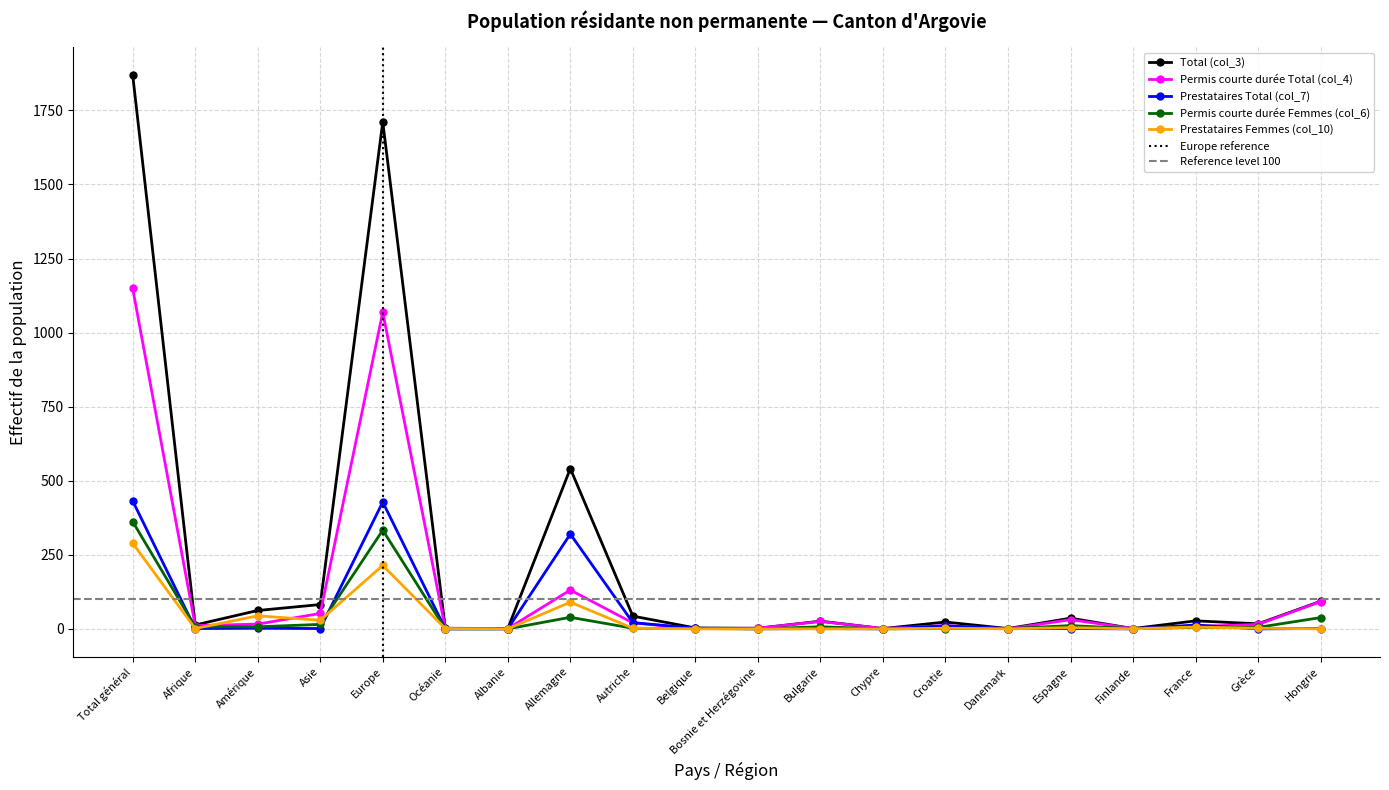

How many categories are shown in the chart?

20